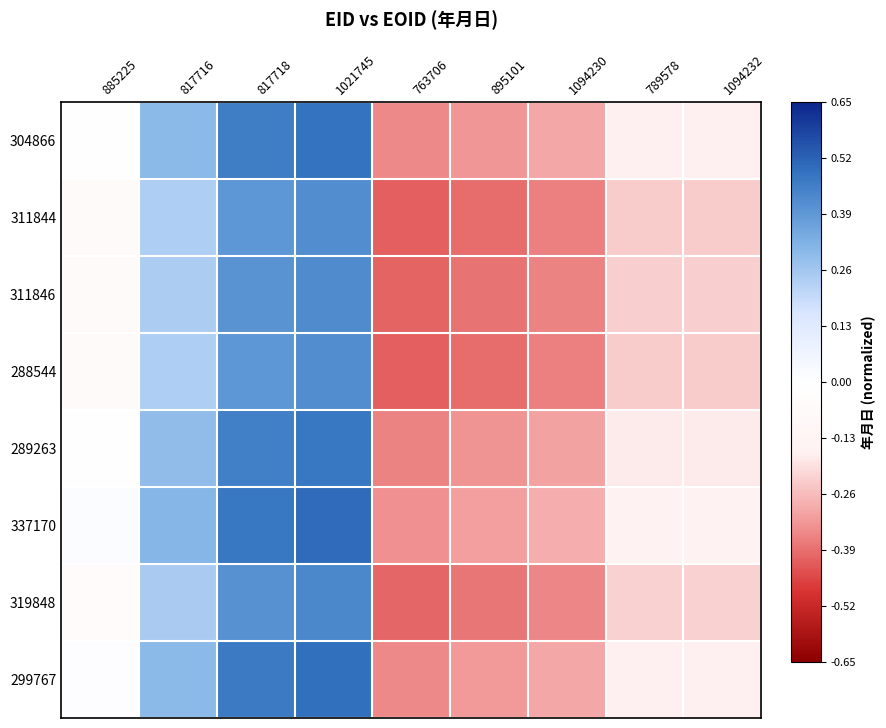

What is the total value across all series at 817718?

3.5